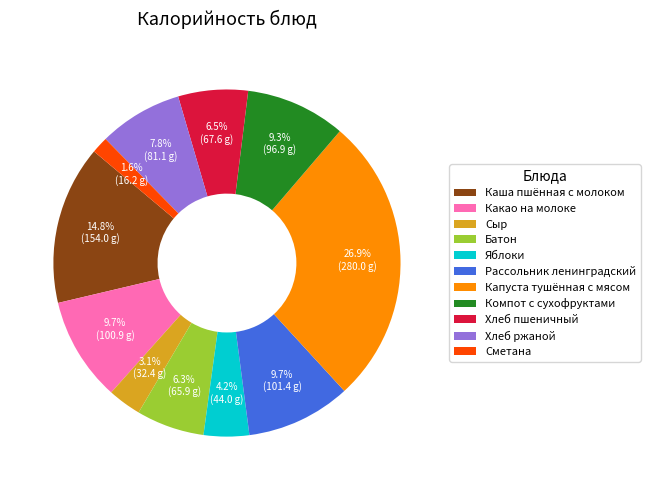

Count the number of slices in the pie.

11